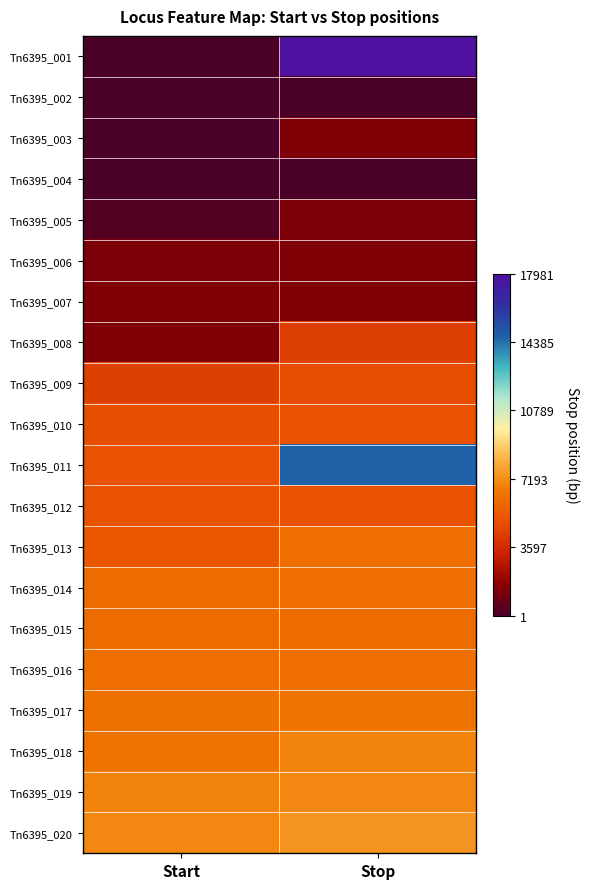

At which category does the chart reach its peak across all series?

Stop